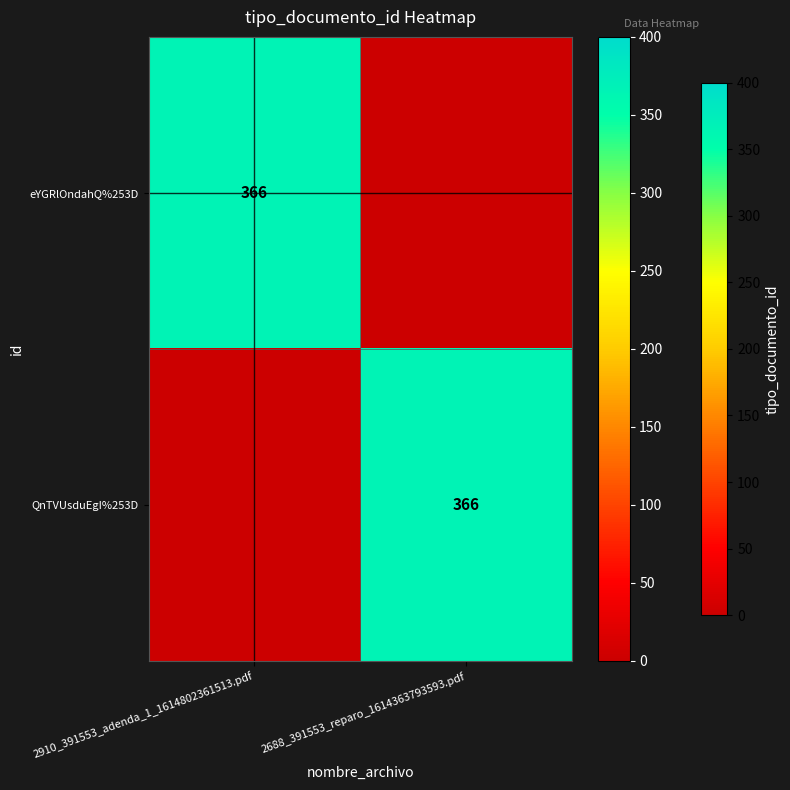

Is it true that eYGRlOndahQ%253D equals 516 at 2910_391553_adenda_1_1614802361513.pdf?

False